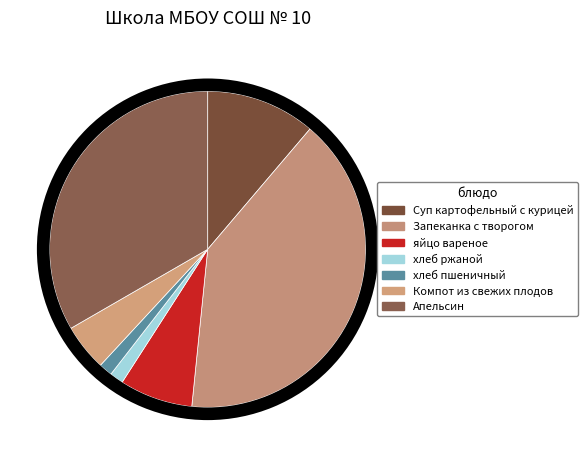

To the nearest percent, what portion does Компот из свежих плодов represent?

5%